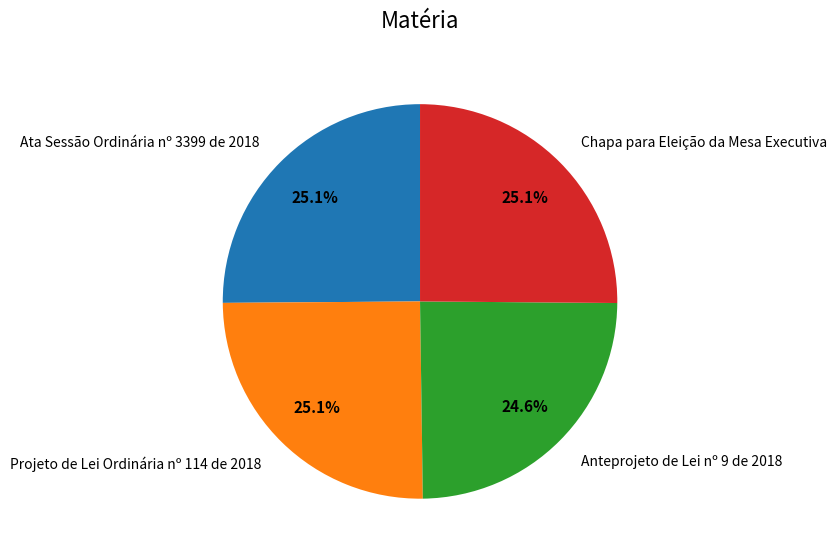

To the nearest percent, what percentage of the pie is Chapa para Eleição da Mesa Executiva?

25%